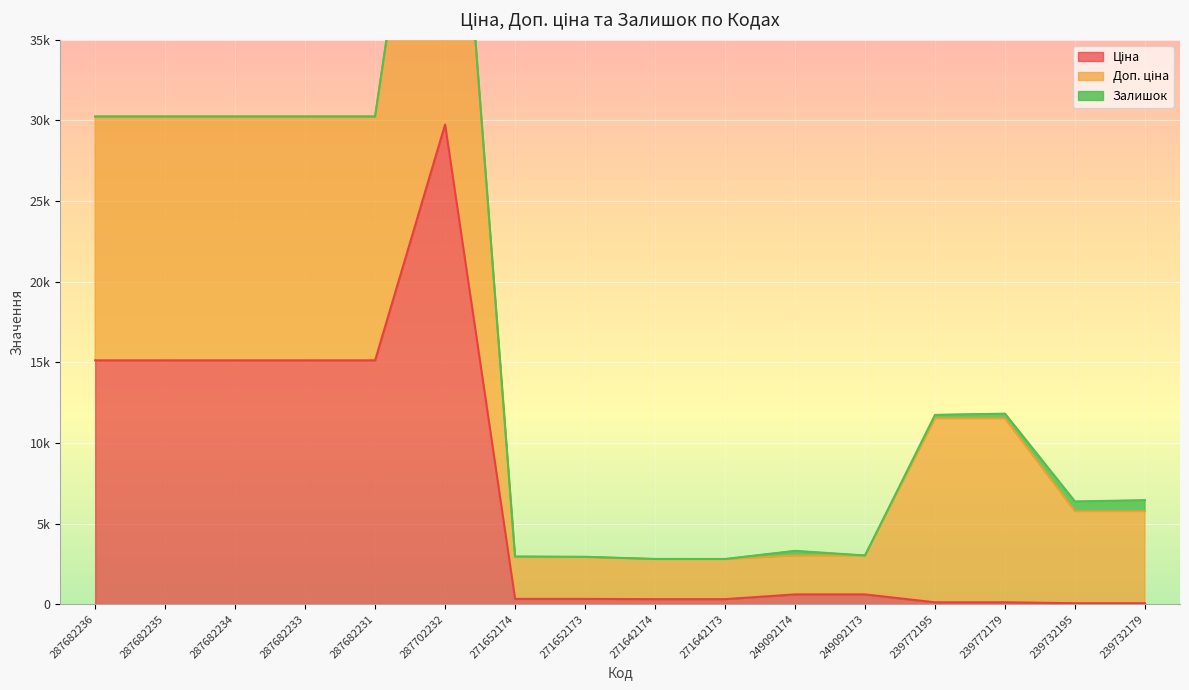

What is the difference between the maximum and minimum values in the Доп. ціна series?

27332.4